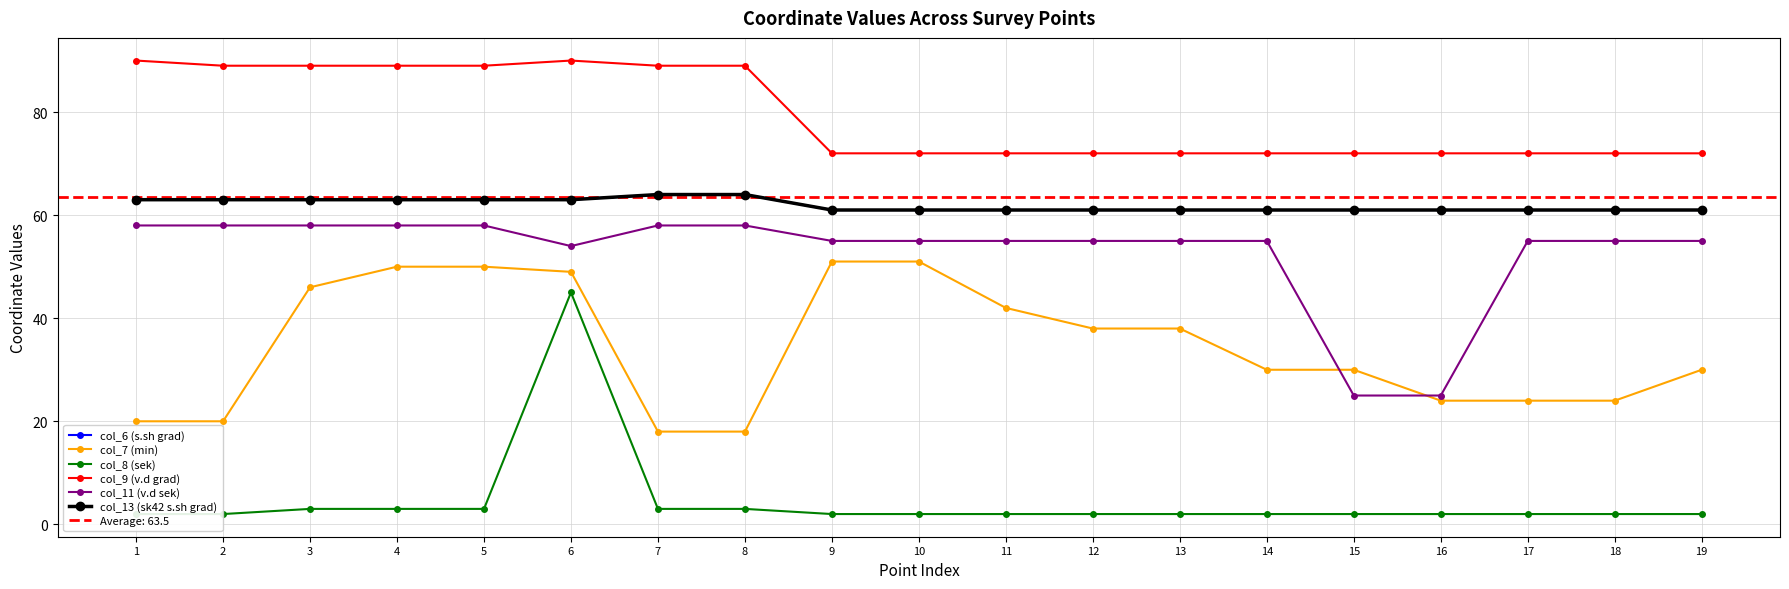

What are all the series names shown in the legend?

col_6 (s.sh grad), col_7 (min), col_8 (sek), col_9 (v.d grad), col_11 (v.d sek), col_13 (sk42 s.sh grad)